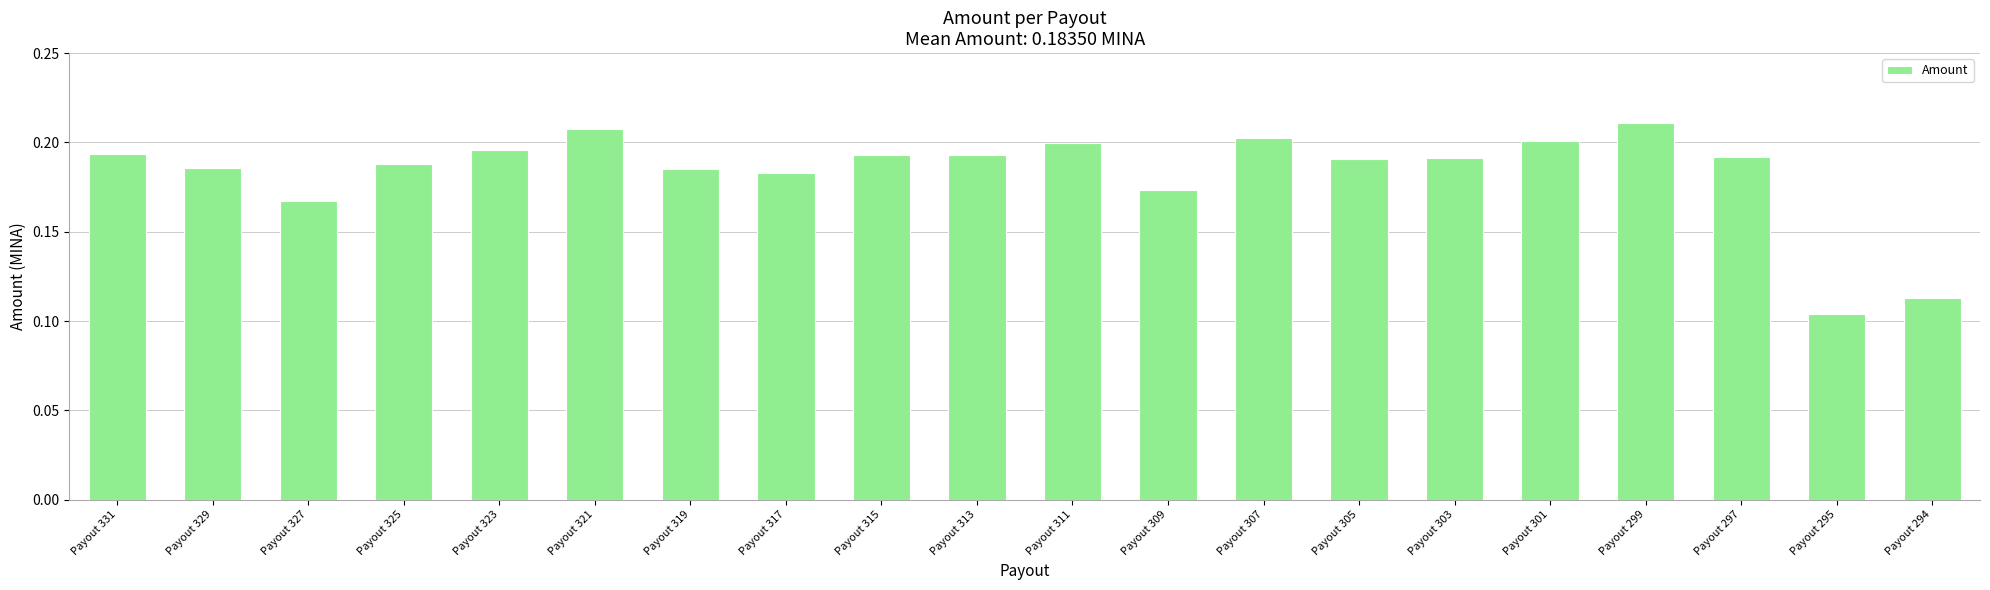

Which label corresponds to the smallest value in the chart?

Payout 295